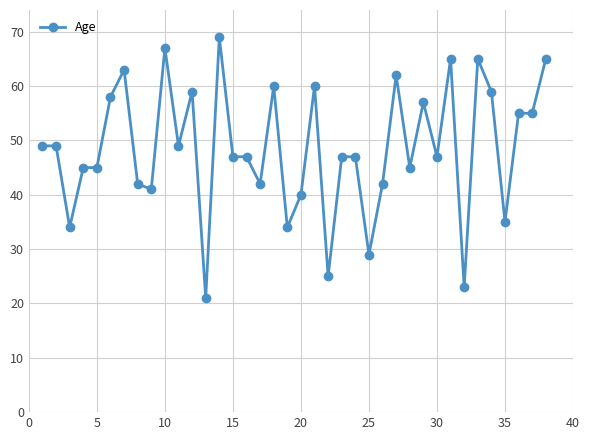

What is the average value?

49